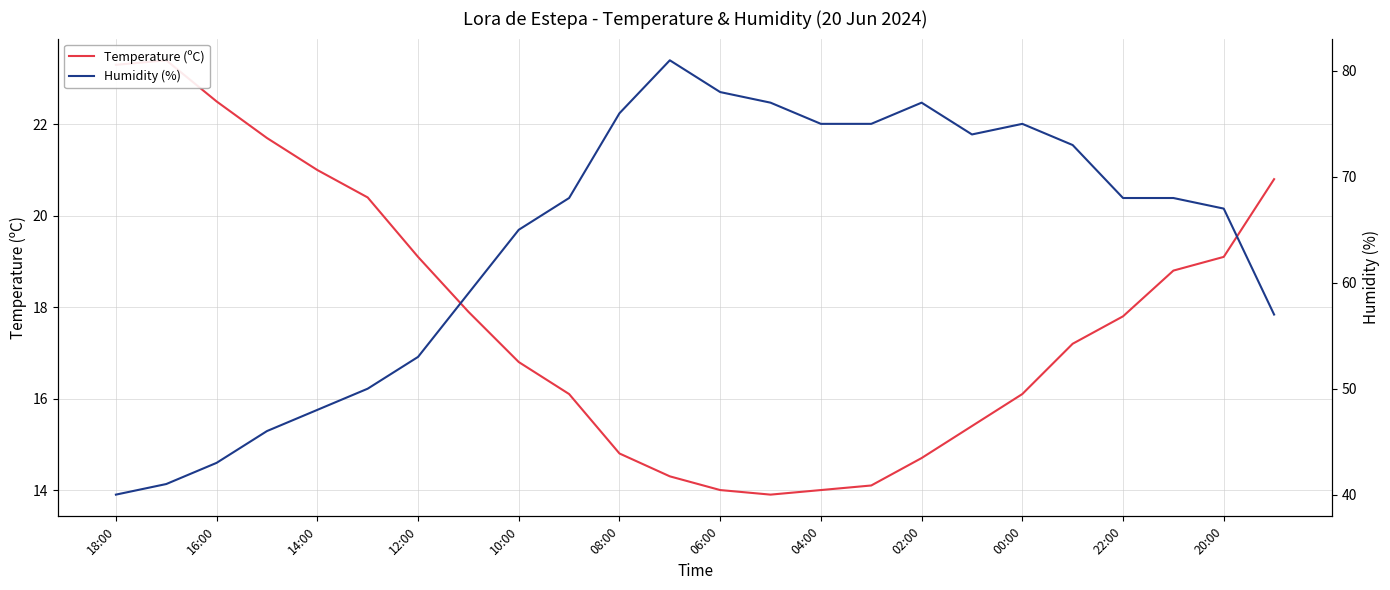

In Humidity (%), how many points are higher than both neighbors (excluding endpoints)?

3